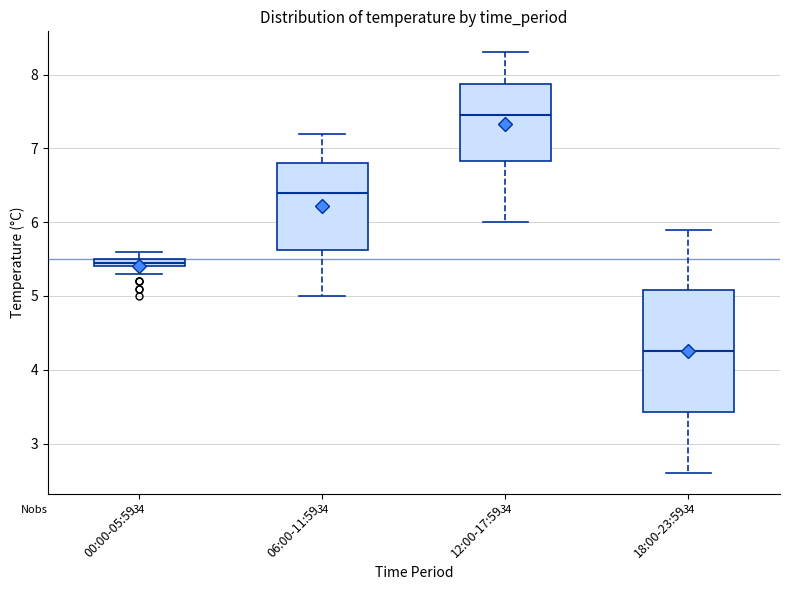

Where does the lower whisker of the box for 00:00-05:59 end on the y-axis? The values are not printed on the chart, so give them approximately, as read against the axis.

5.3